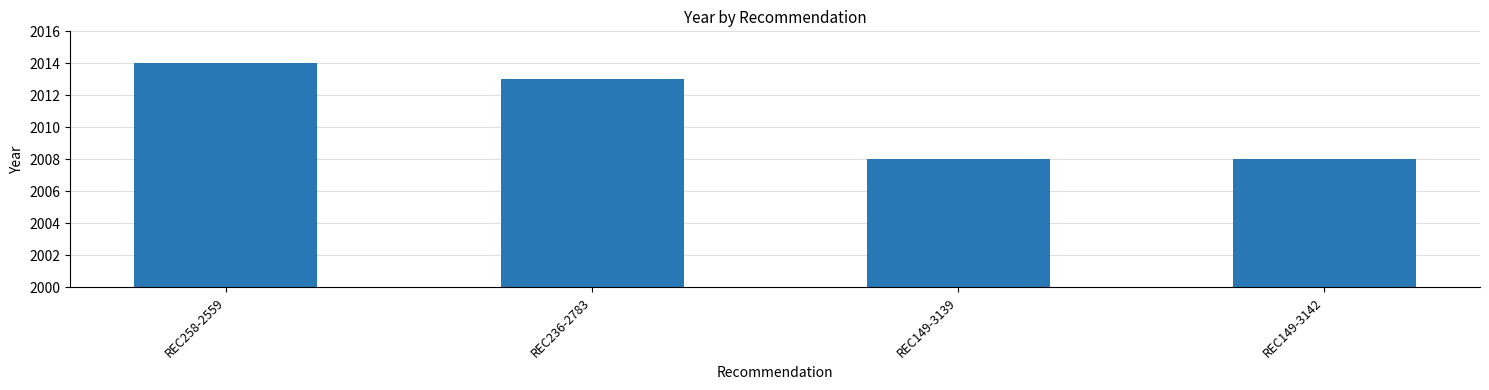

What is the ratio of the value at REC149-3142 to the value at REC236-2783?

1.0